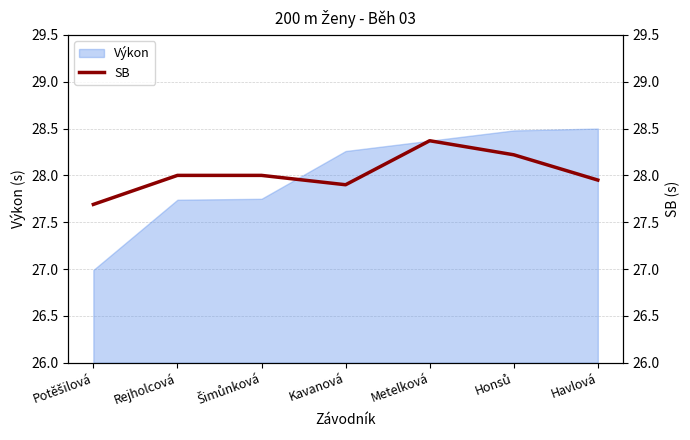

What is the lowest value of the SB series?

27.7